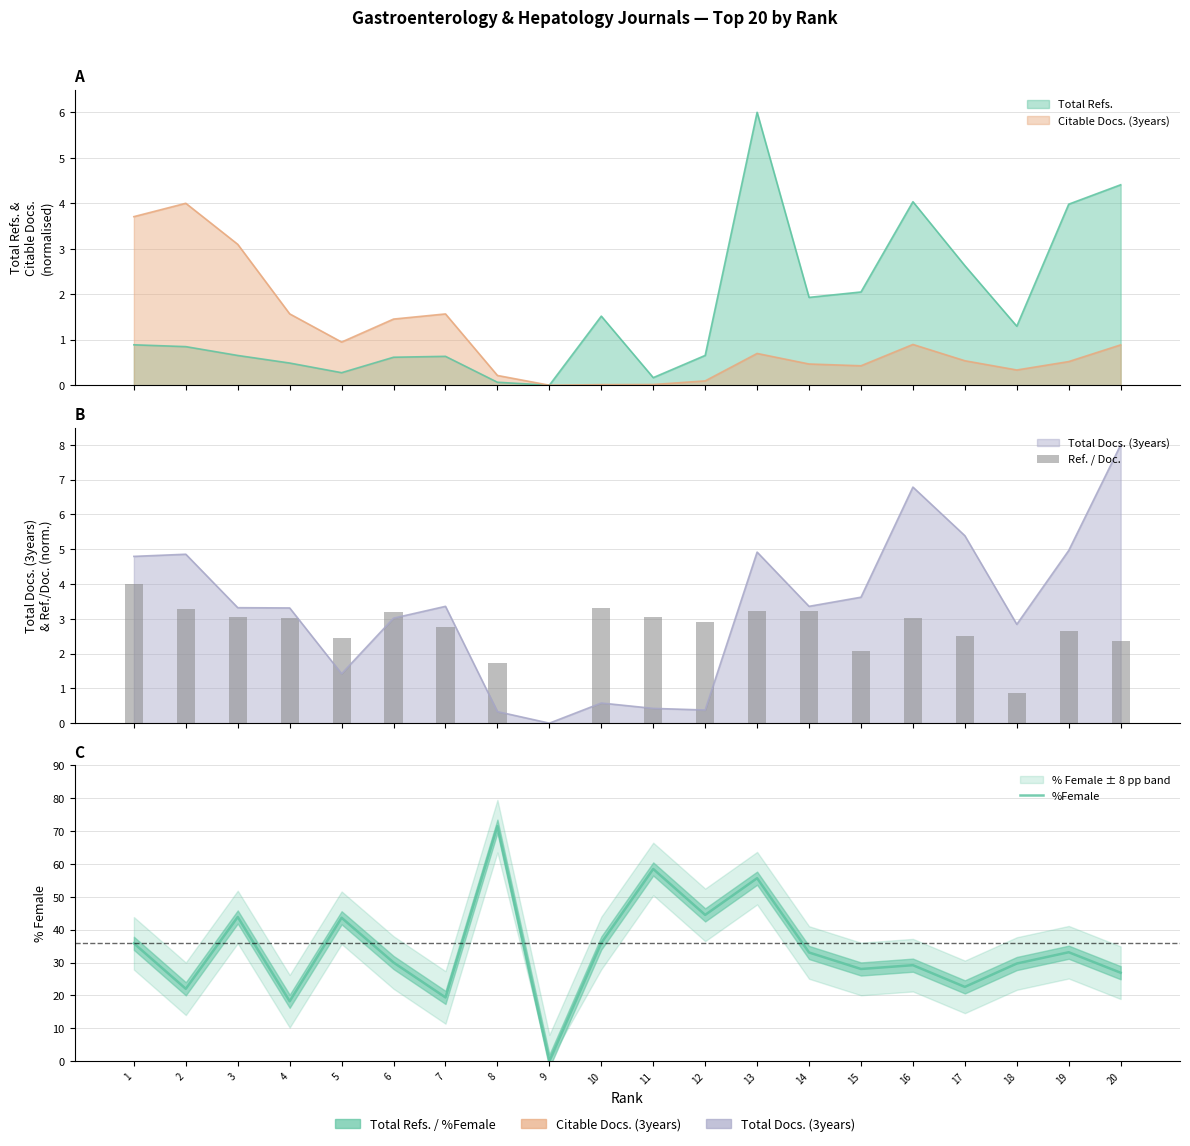

Reading left to right, list all the values displayed in this chart.

Ref. / Doc.: 4.0	3.3	3.0	3.0	2.5	3.2	2.8	1.7	0.0	3.3	3.1	2.9	3.2	3.2	2.1	3.0	2.5	0.9	2.7	2.4
%Female: 35.9	22.0	43.9	18.2	43.6	30.0	19.4	71.5	0.0	36.0	58.5	44.5	55.7	33.1	28.1	29.2	22.6	29.7	33.1	26.9